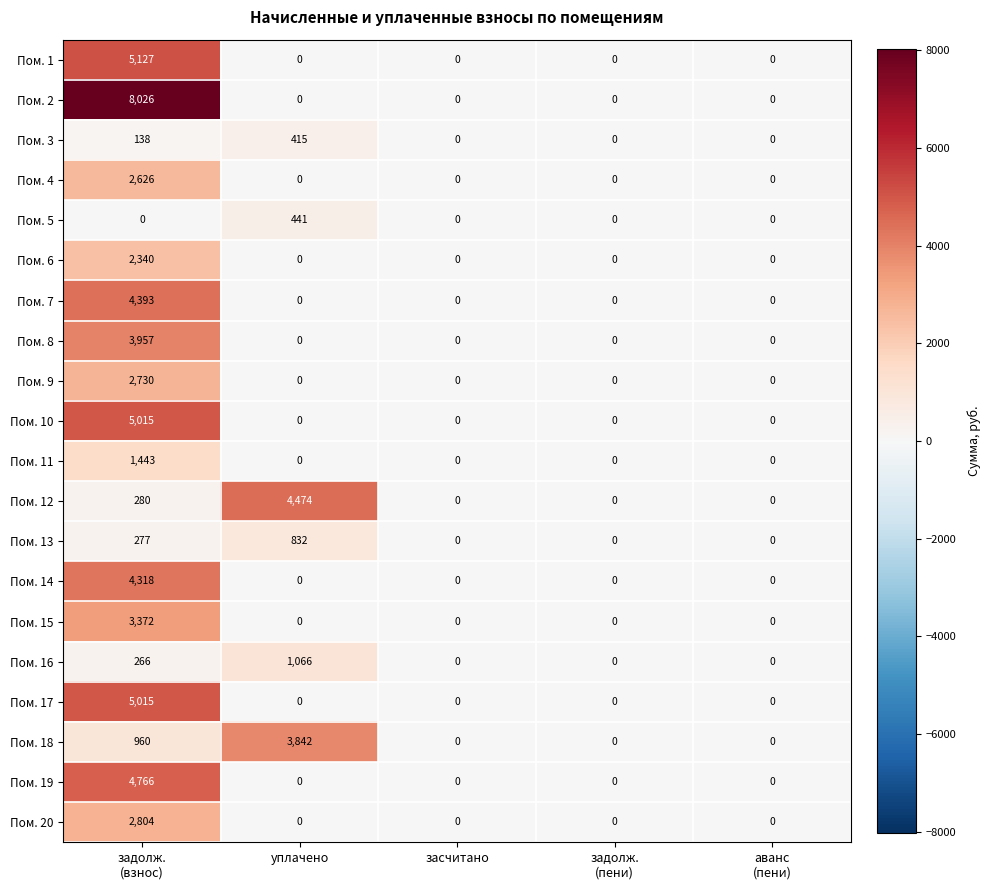

The Пом. 19 series shows 0 at засчитано. True or false?

True